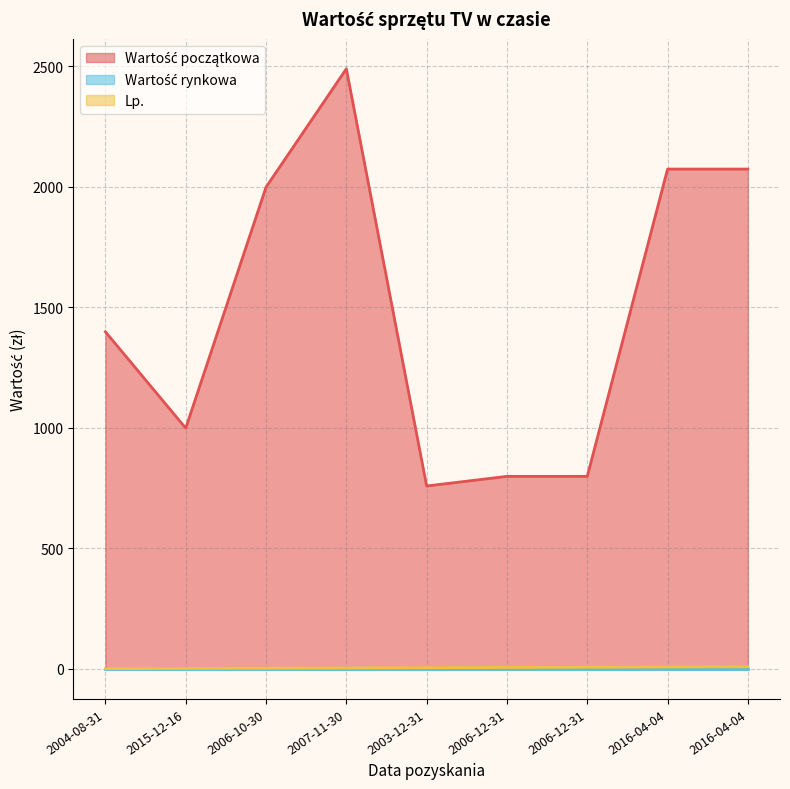

Which series changed the most between 2006-10-30 and 2006-12-31?

Wartość początkowa